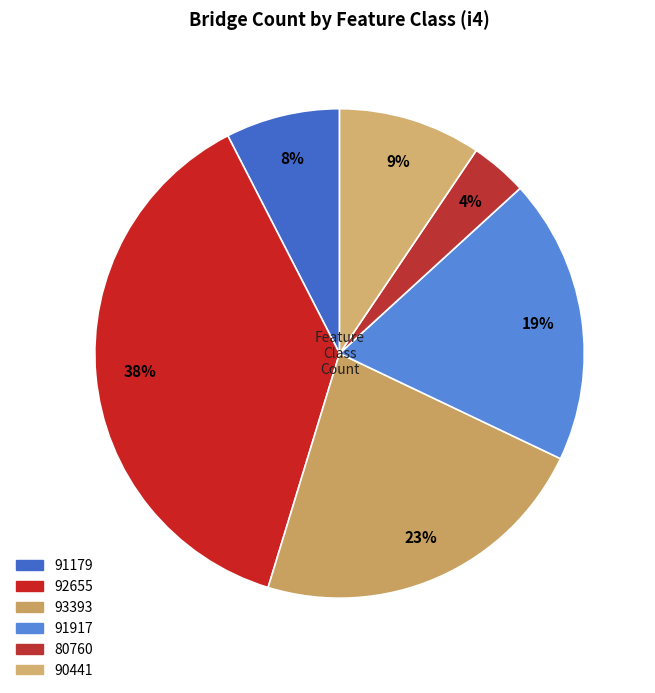

How many slices are in this pie chart?

6